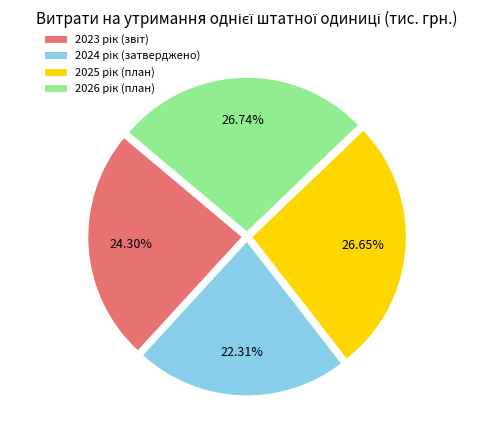

What is the change in value from 2023 рік (звіт) to 2026 рік (план)?

+27